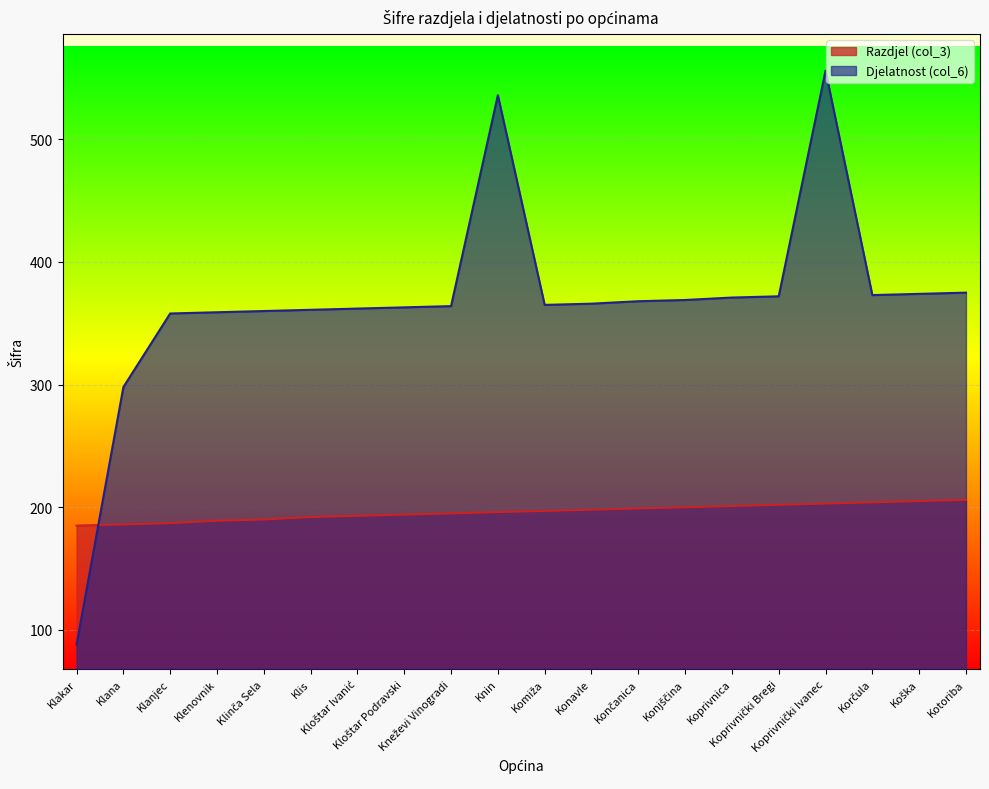

What position from the right is Konavle?

9